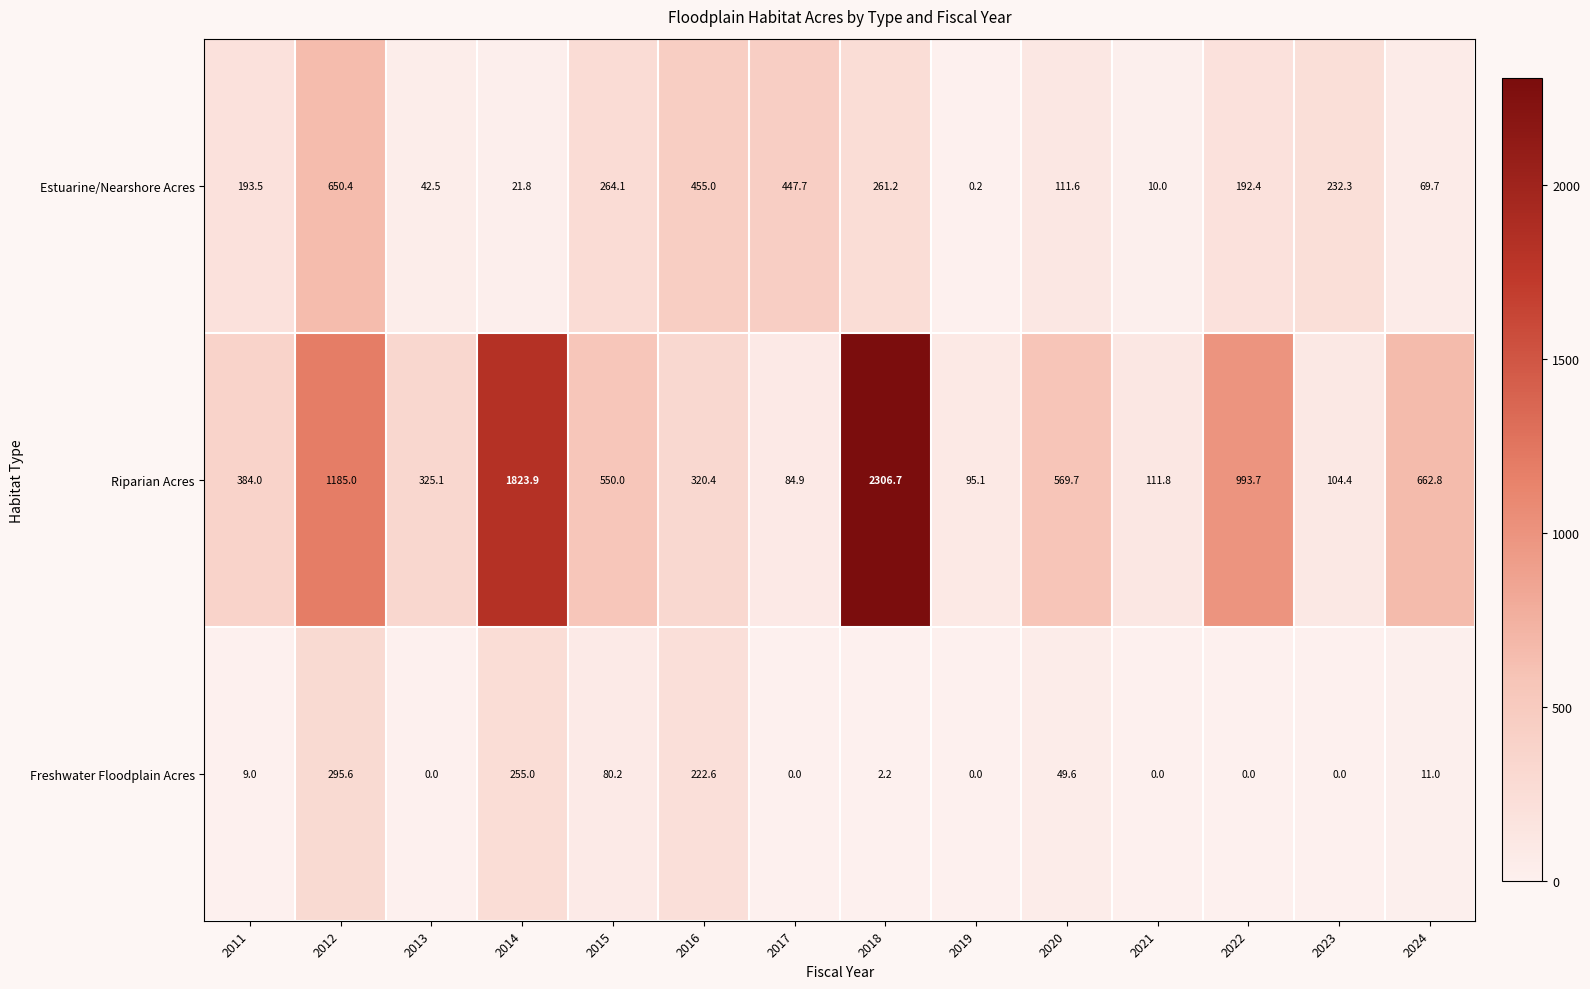

How many values in the Freshwater Floodplain Acres series are below 9?

7